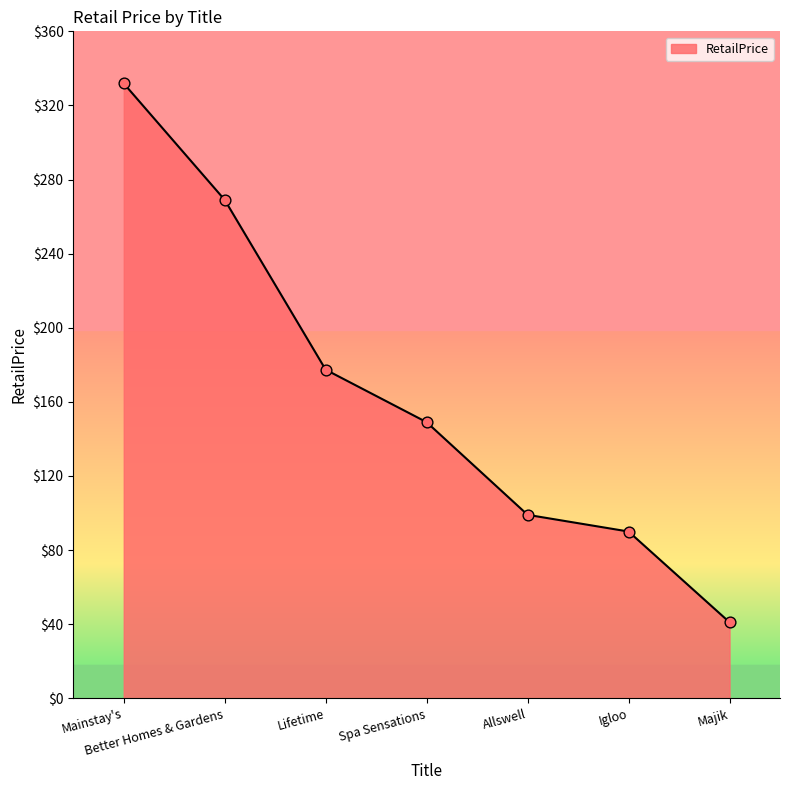

Approximately how many times larger is the value at Majik compared to Better Homes & Gardens?

0.2